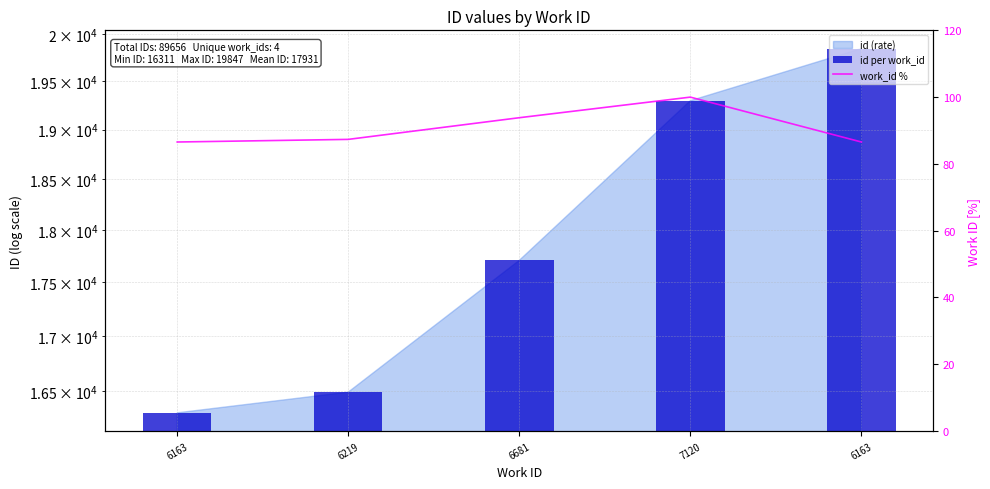

What is the approximate value of work_id % at 6163?

86.6